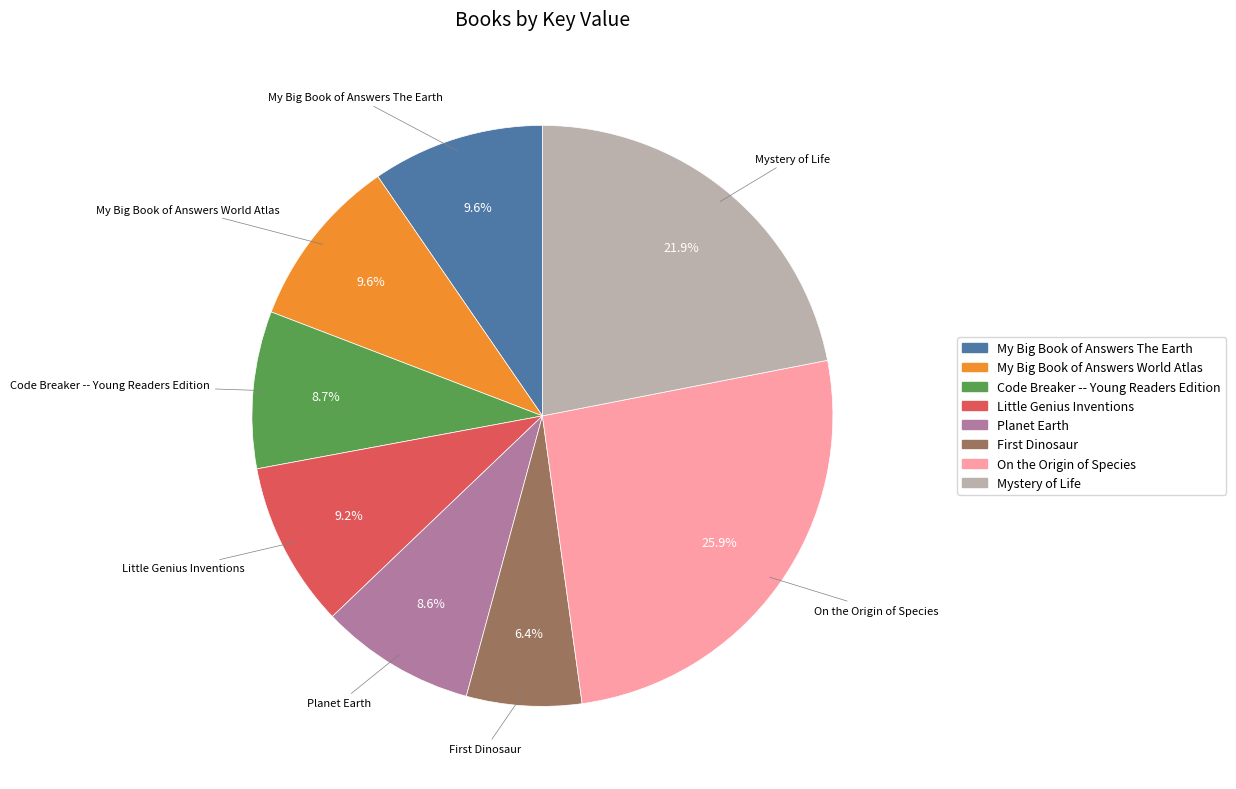

To the nearest percent, what portion does My Big Book of Answers The Earth represent?

10%